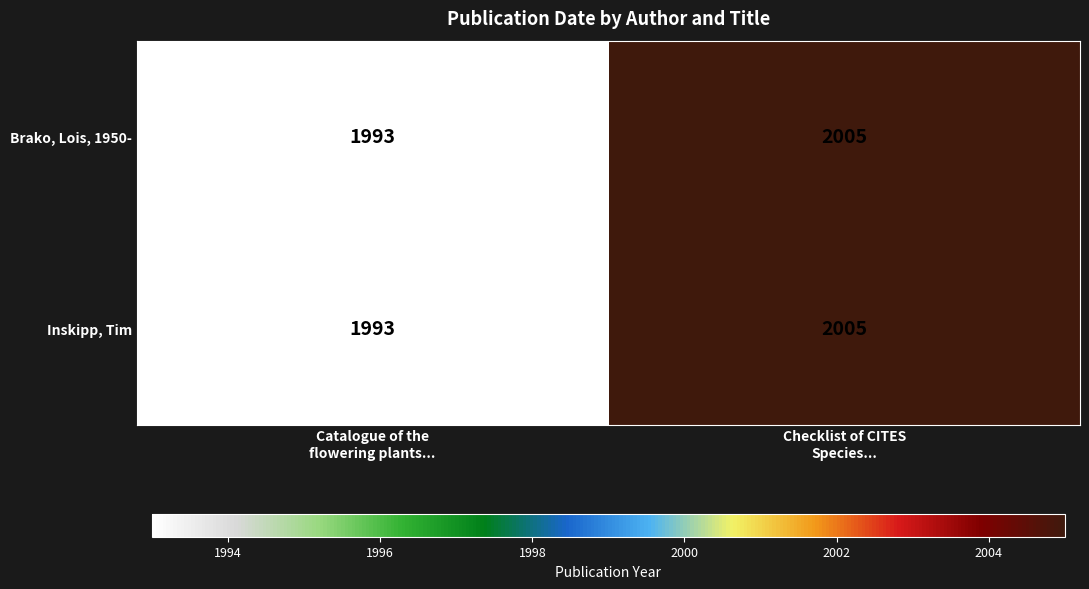

How many data points does each series have?

2